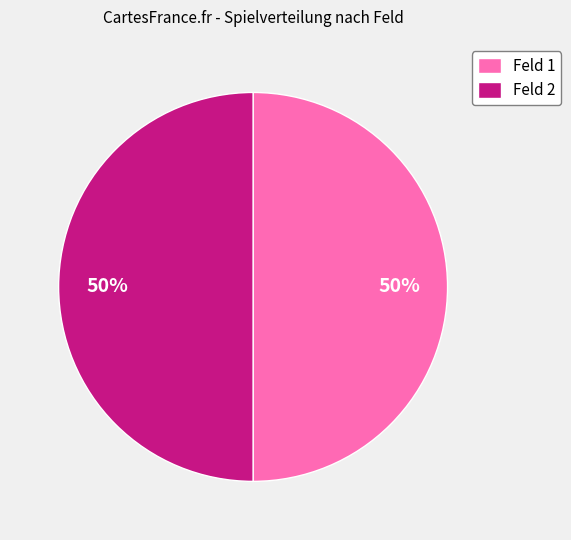

To the nearest percent, what percentage of the pie is Feld 1?

50%